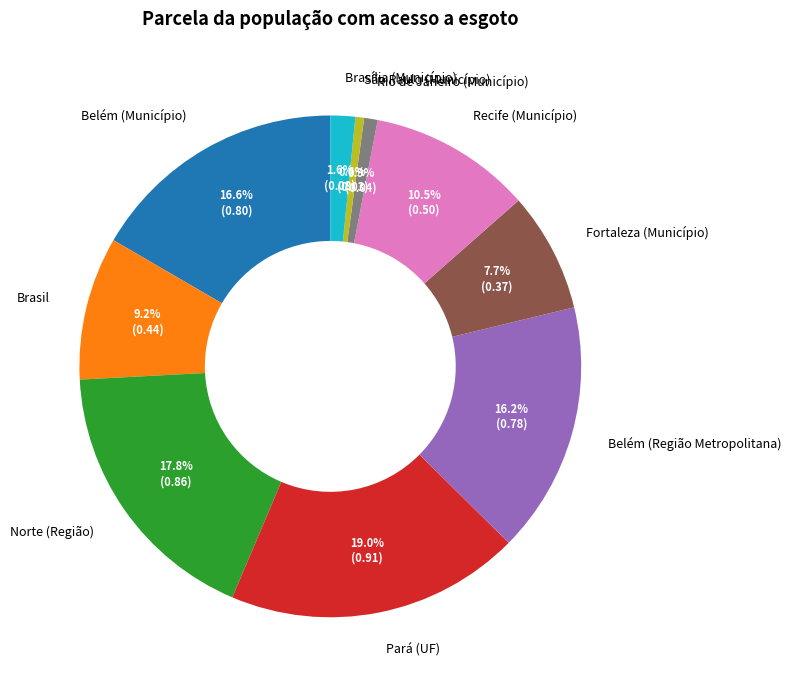

Does Norte (Região) account for over 50% of the chart?

No